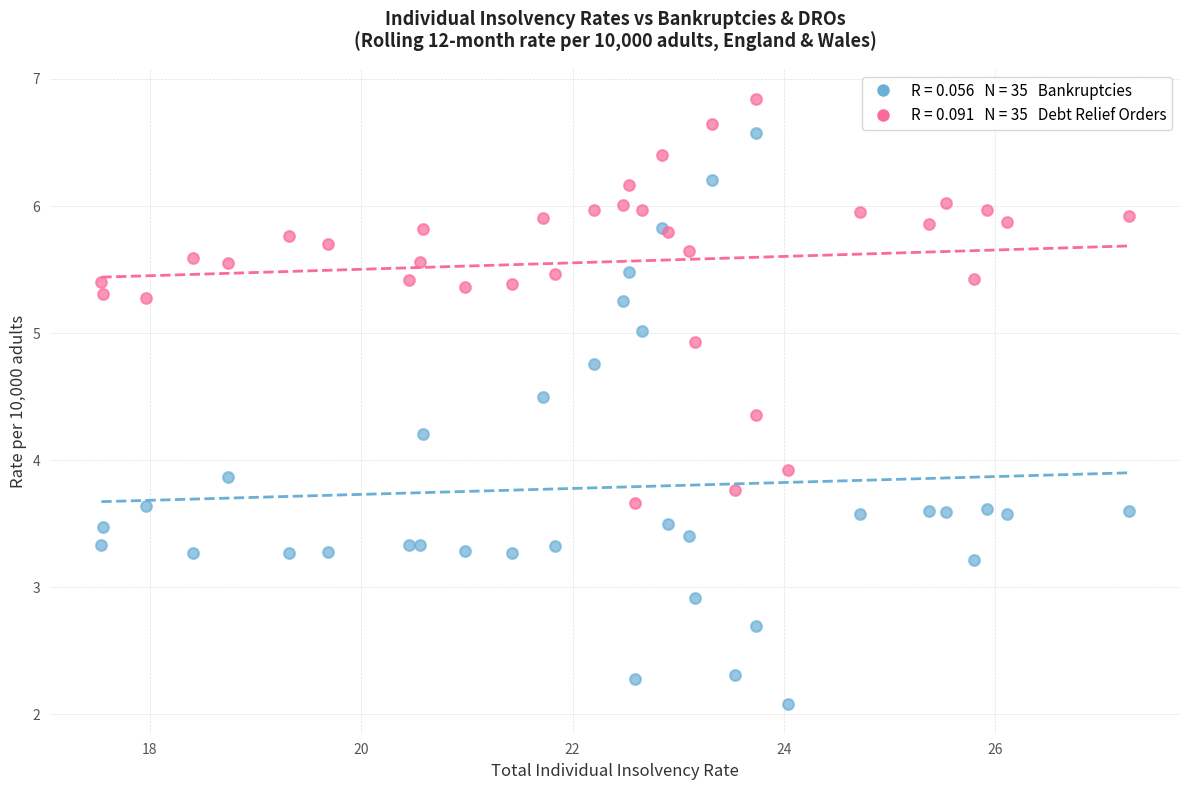

Across all series, what Y value is closest to 4?

3.9